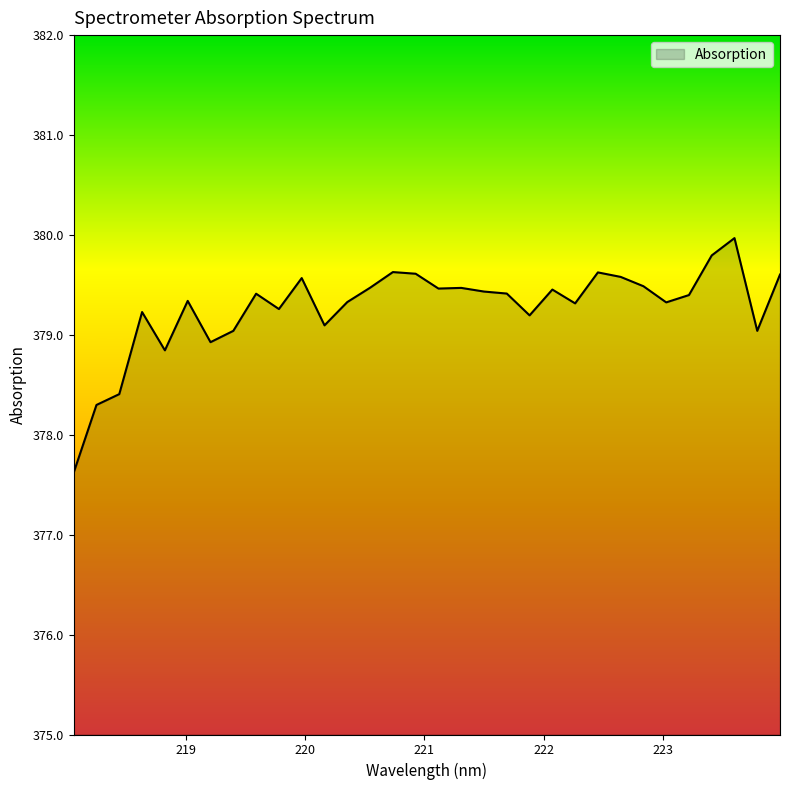

What is the maximum value shown in the chart?

380.0